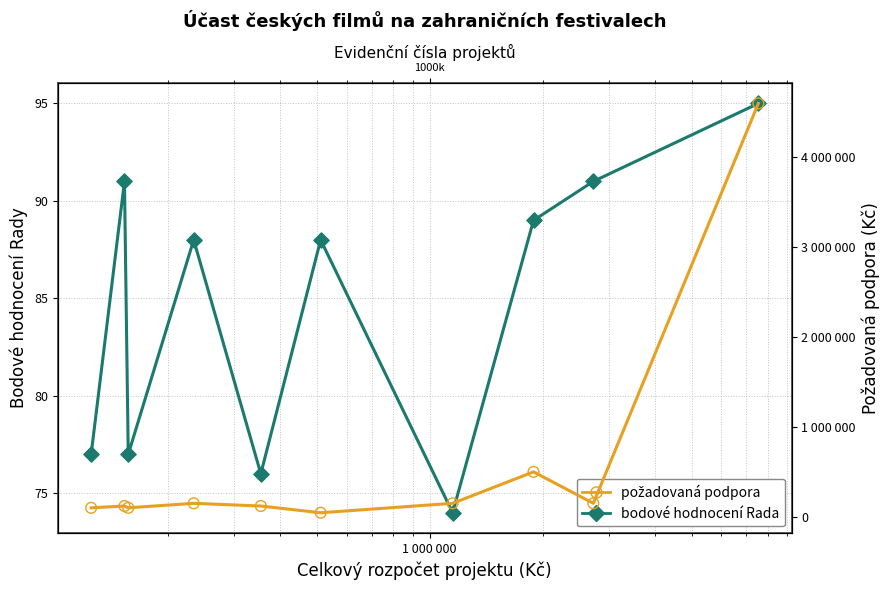

What are all the series names shown in the legend?

bodové hodnocení Rada, požadovaná podpora